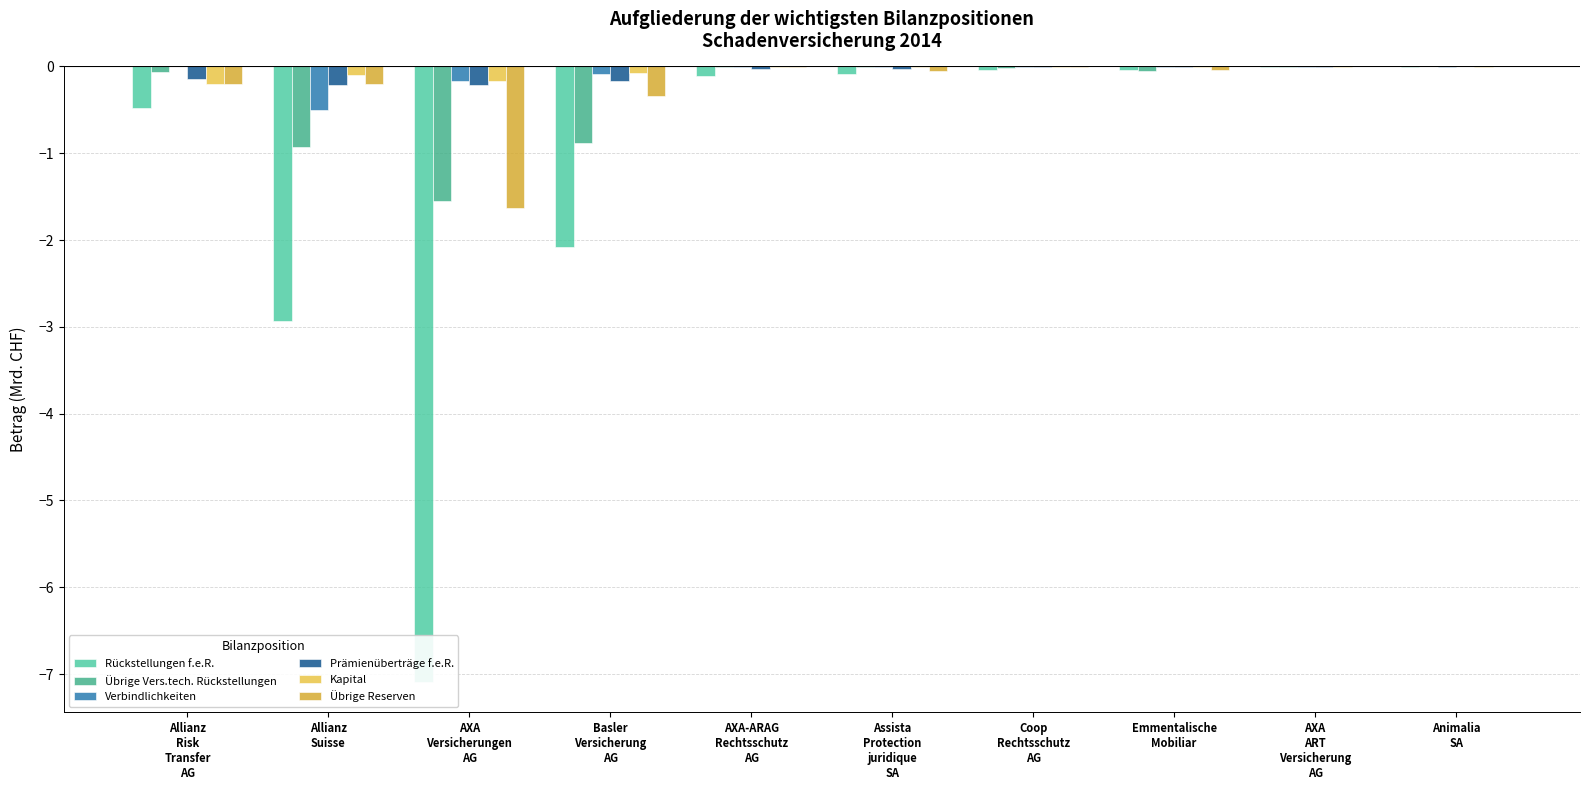

Which series has the largest total across all categories?

Kapital